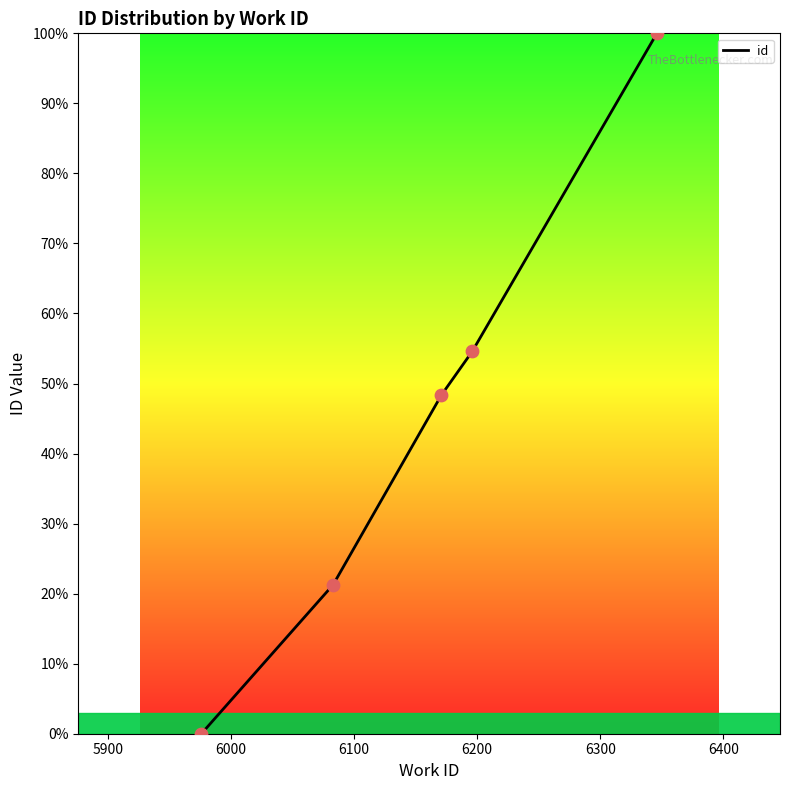

What is the greatest value displayed?

100.0